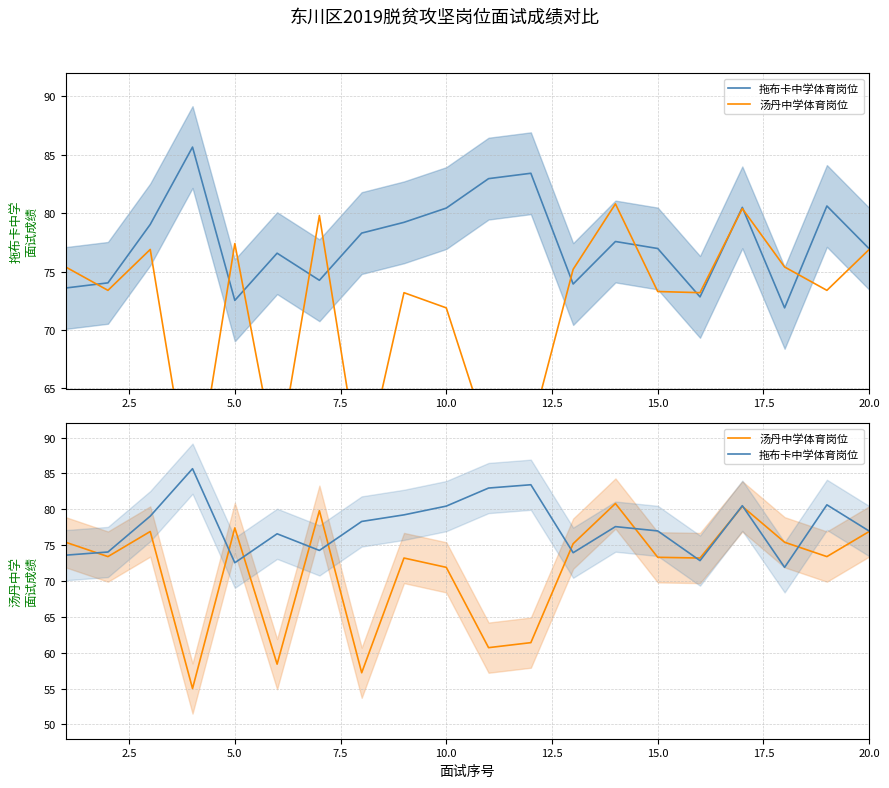

What is the sum of all 拖布卡中学体育岗位 values?

1551.4